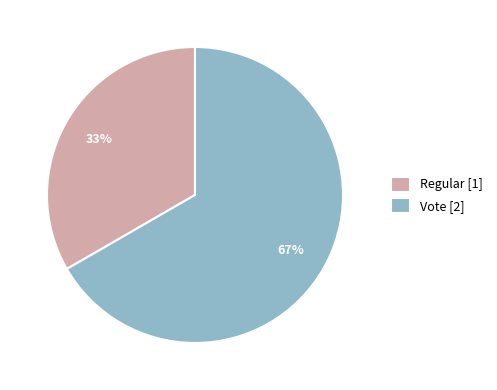

The Regular slice represents 33% of the pie. True or false?

True